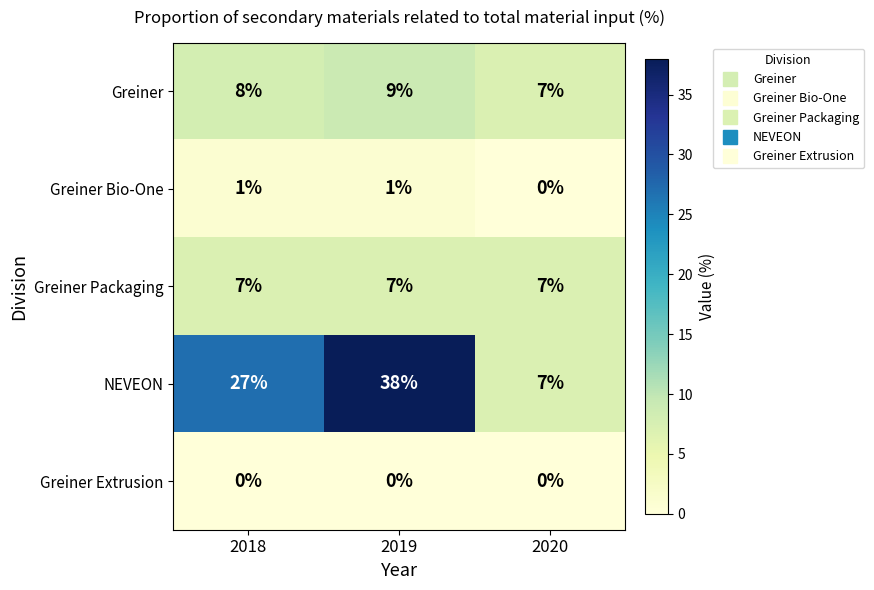

At which category does the chart reach its peak across all series?

2019